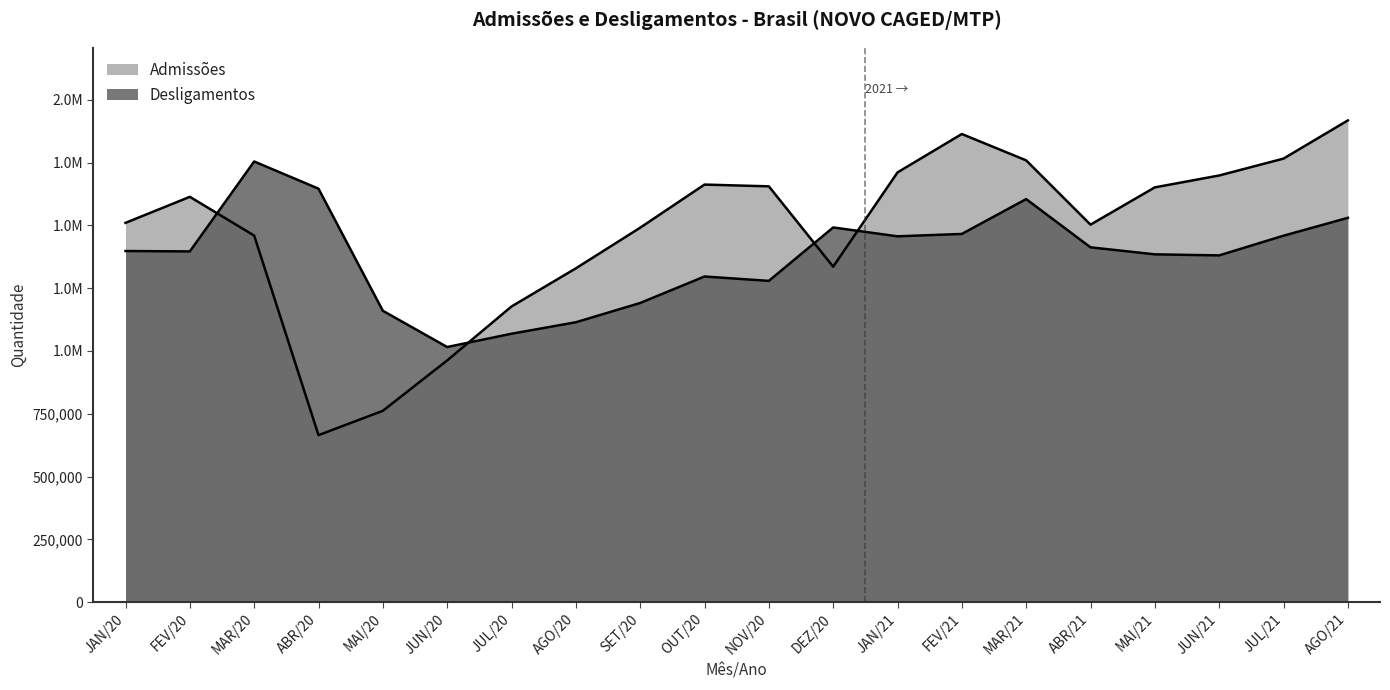

How many interior local valleys does the Desligamentos series have?

5